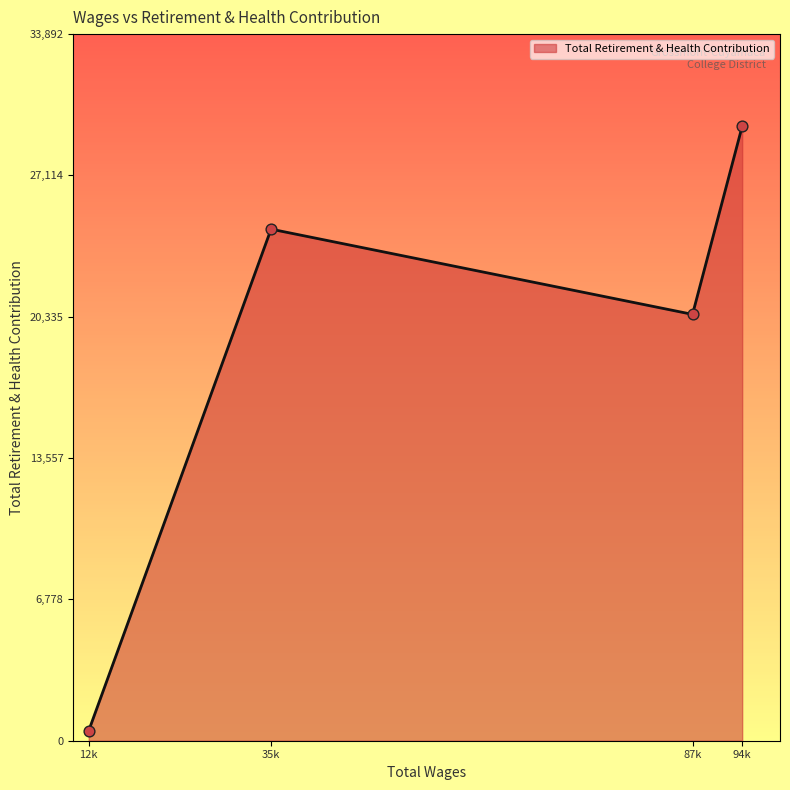

What is the change in value from 35k to 94k?

+4934